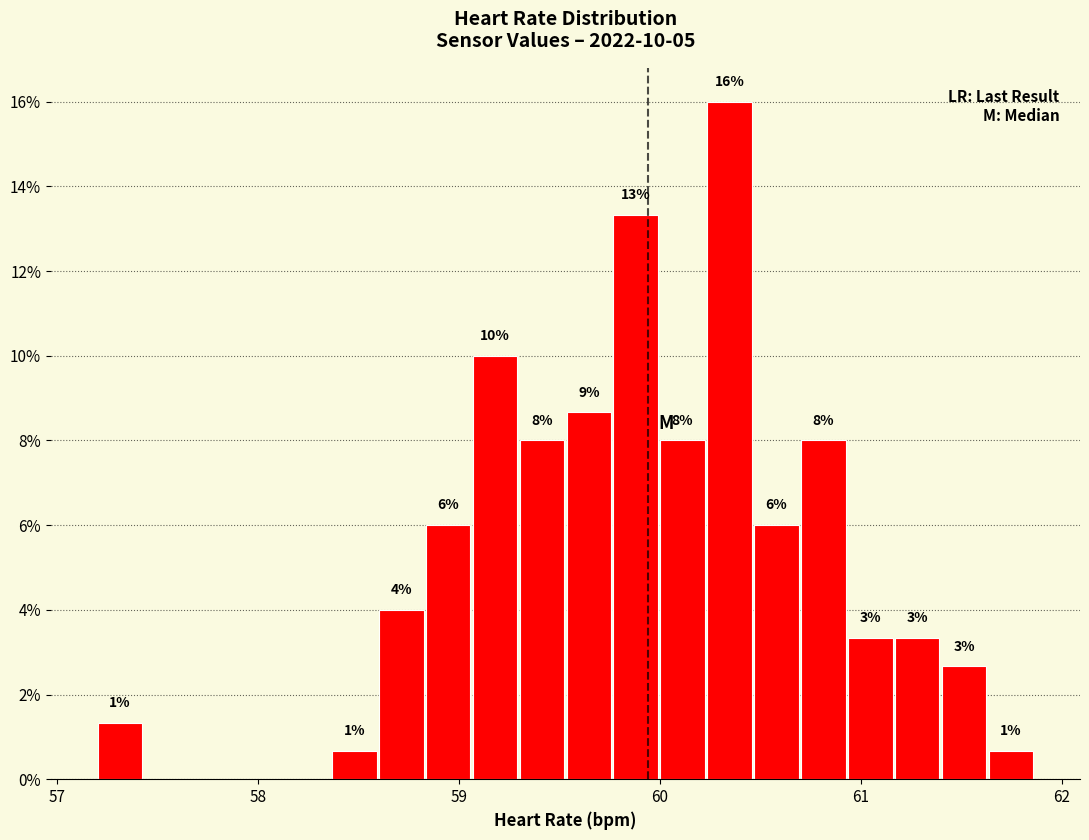

Read against the x-axis, roughly where is the centre of the tallest bar?

60.3